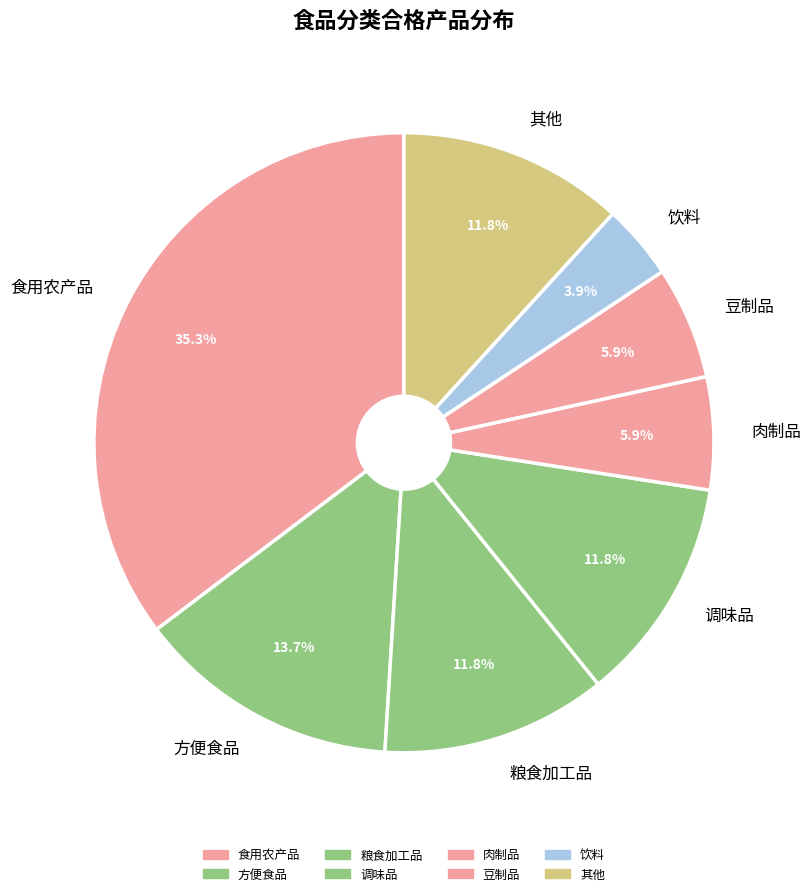

How much of the chart is everything except 其他?

88.2%